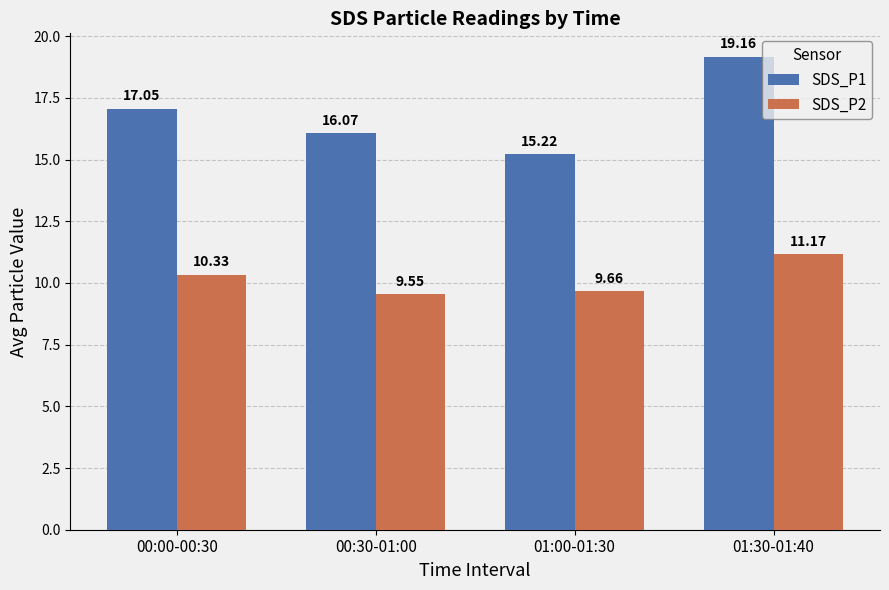

The value of SDS_P1 at 01:30-01:40 is 19.2. True or false?

True